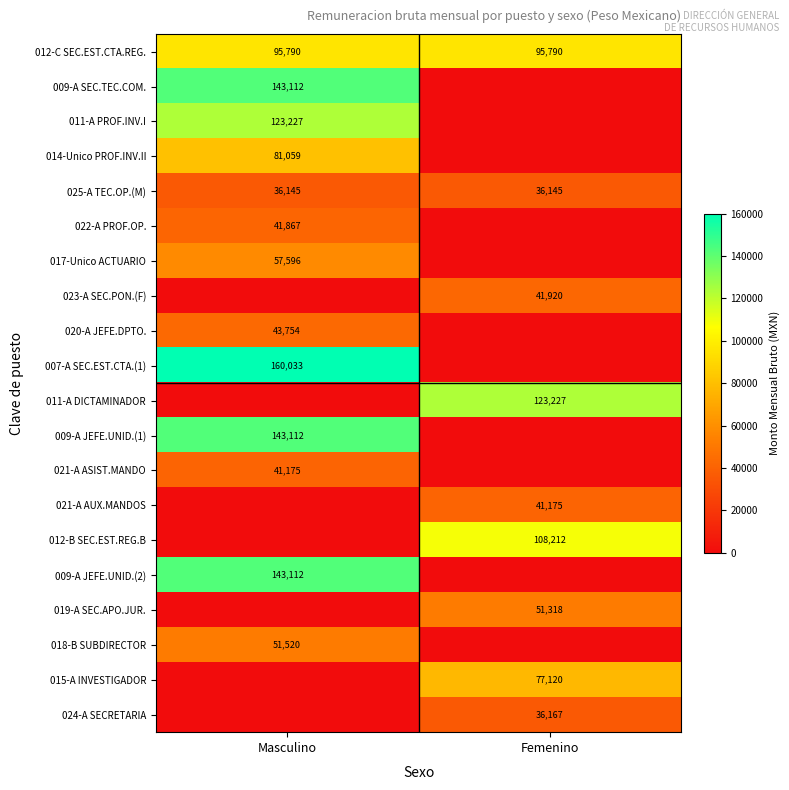

What is the sum of the 025-A TEC.OP.(M) values at Masculino and Femenino?

72290